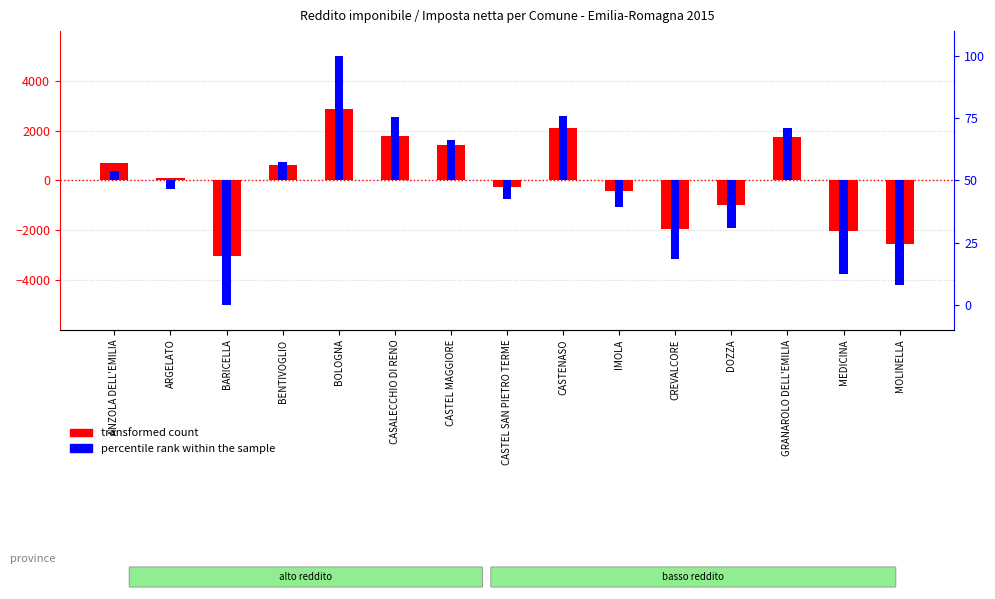

Which series has the largest total across all categories?

transformed count